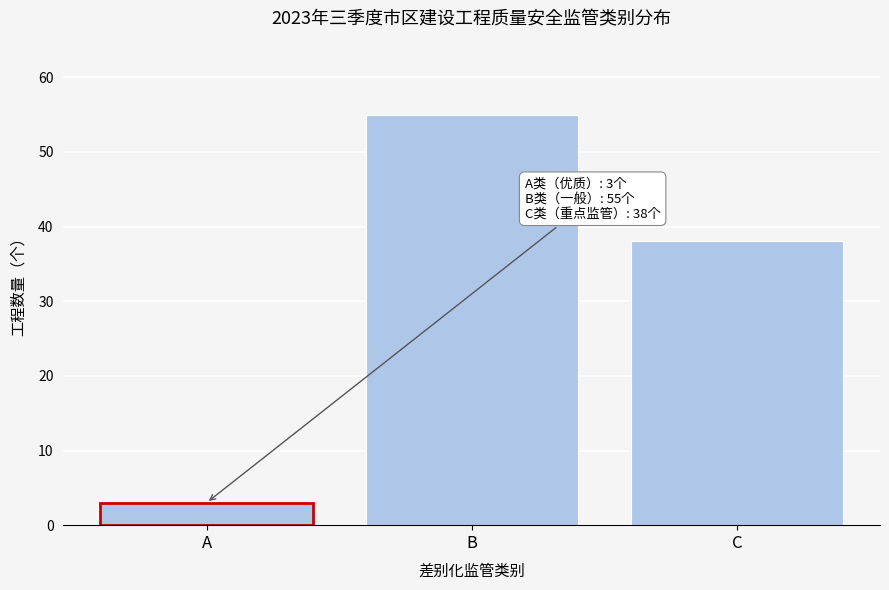

Reading right to left, what are all the values shown in this chart?

C=38	B=55	A=3